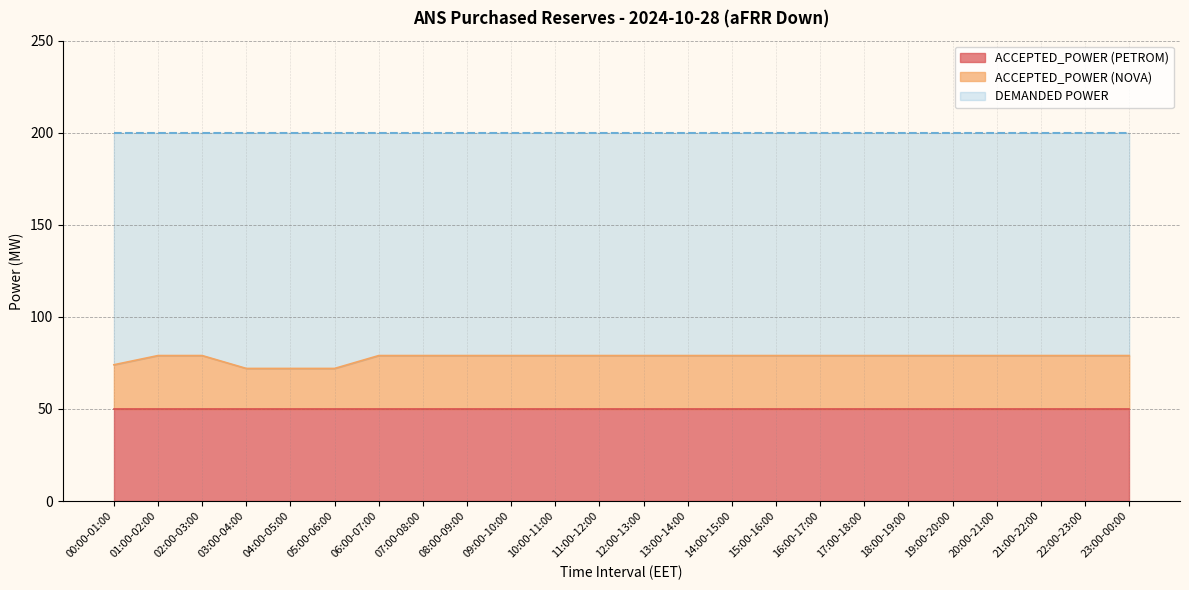

What is the label of the 13th point from the right?

11:00-12:00